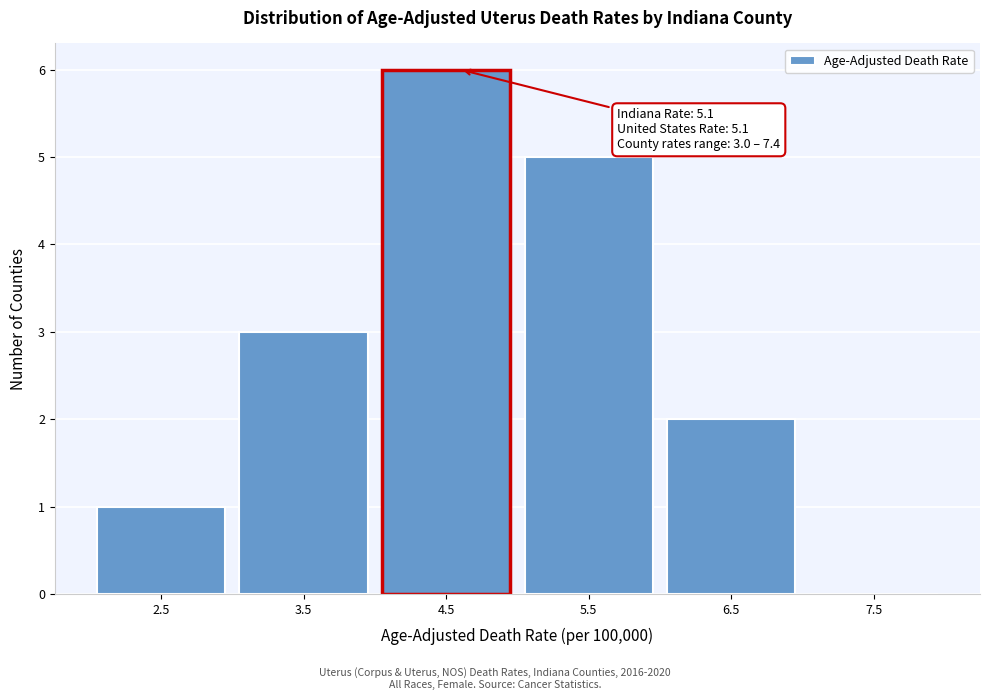

Reading right to left, transcribe all the data shown in this chart.

7.5=0	6.5=2	5.5=5	4.5=6	3.5=3	2.5=1